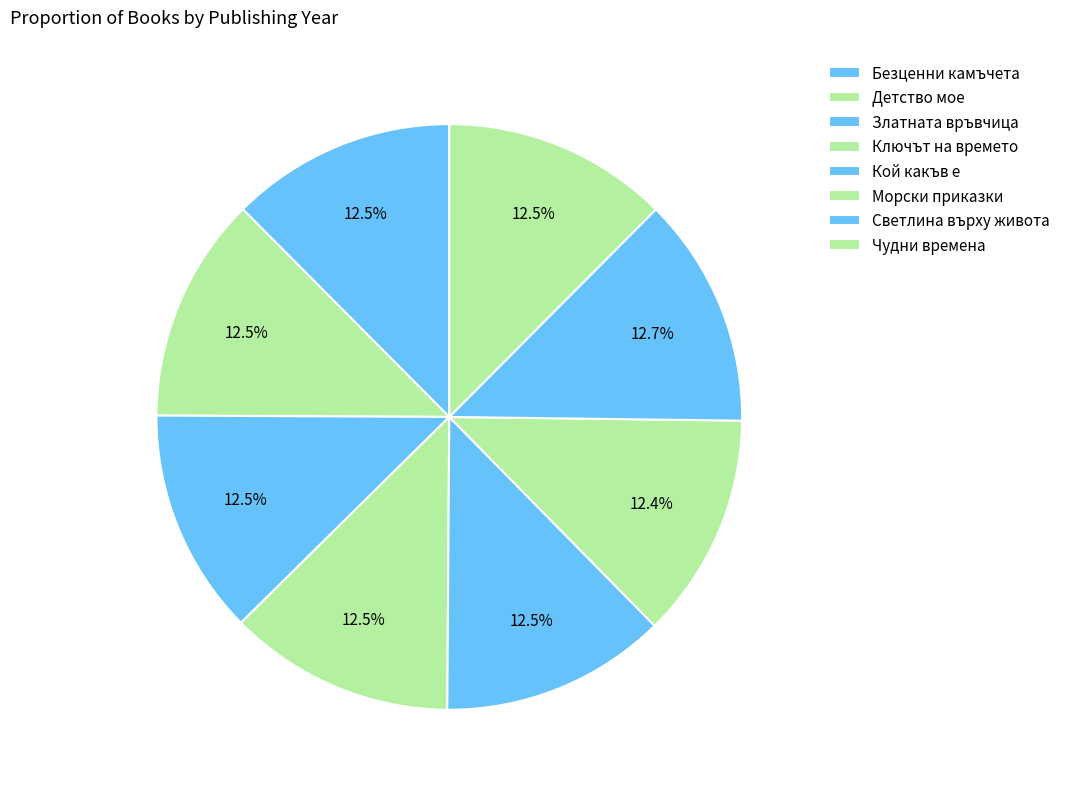

Is it true that Безценни камъчета is 1% of the pie?

False